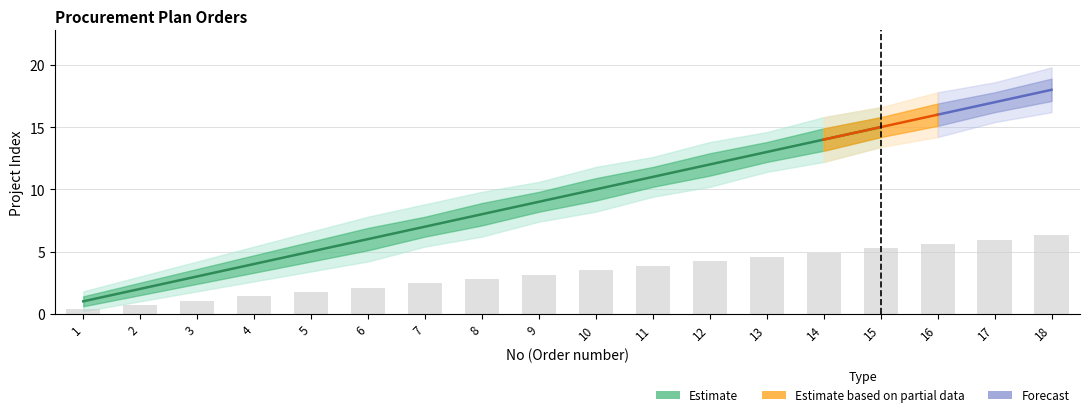

The center series shows 3.8 at 9. True or false?

False